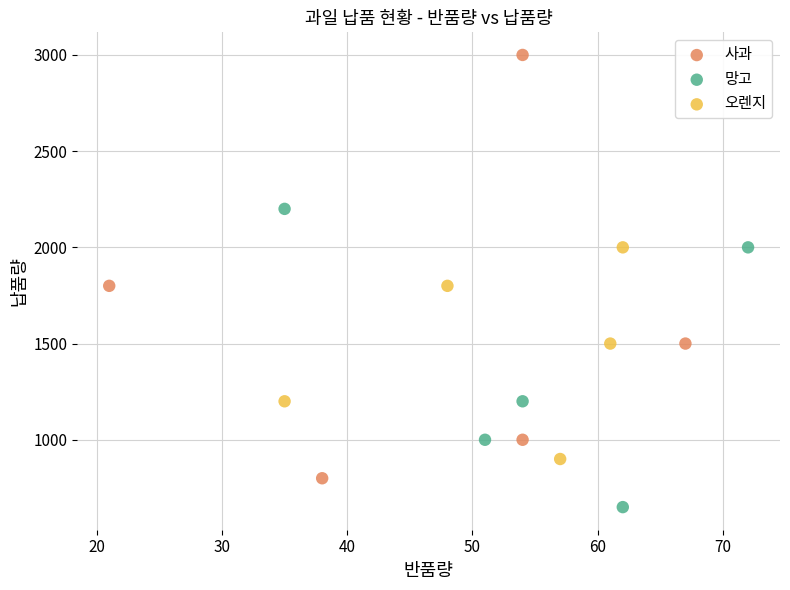

Which series has the widest spread of Y values?

사과